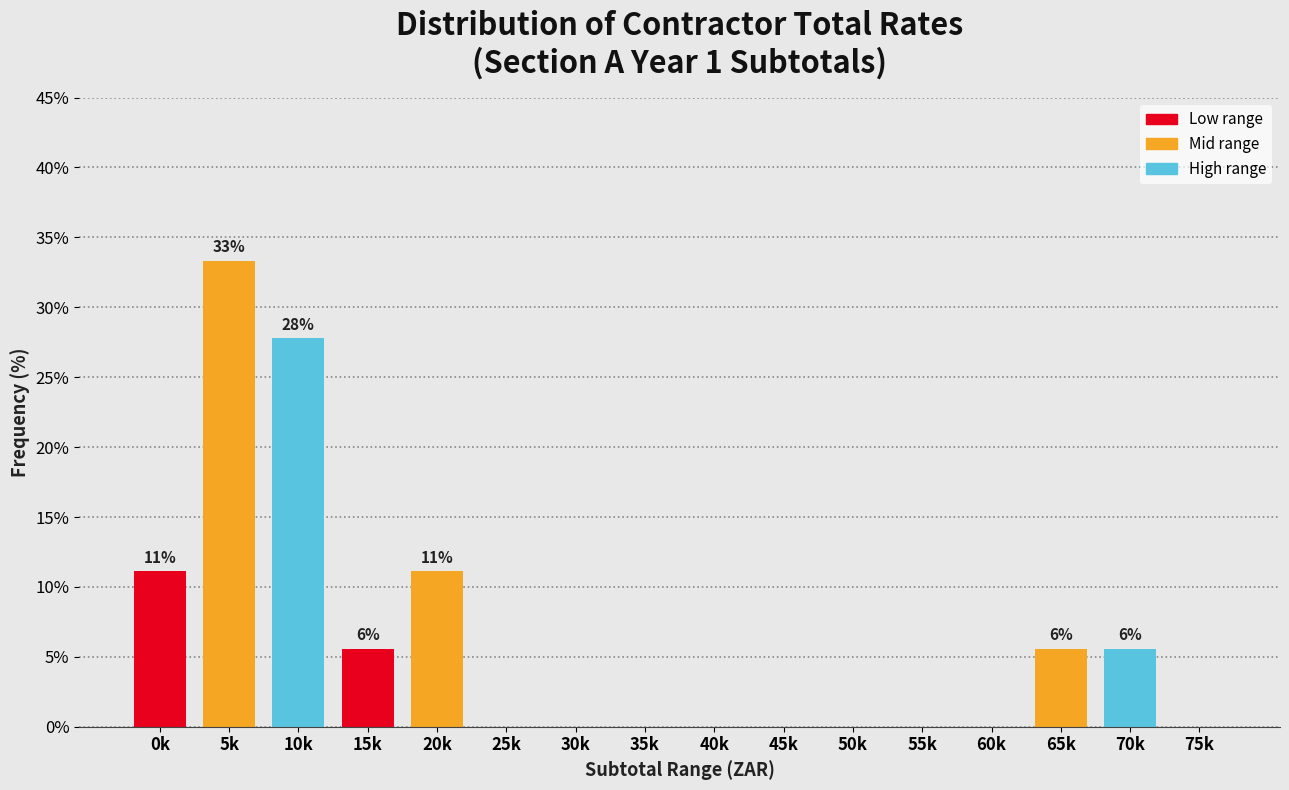

Reading right to left, list all the values displayed in this chart.

75k=0.0	70k=5.6	65k=5.6	60k=0.0	55k=0.0	50k=0.0	45k=0.0	40k=0.0	35k=0.0	30k=0.0	25k=0.0	20k=11.1	15k=5.6	10k=27.8	5k=33.3	0k=11.1